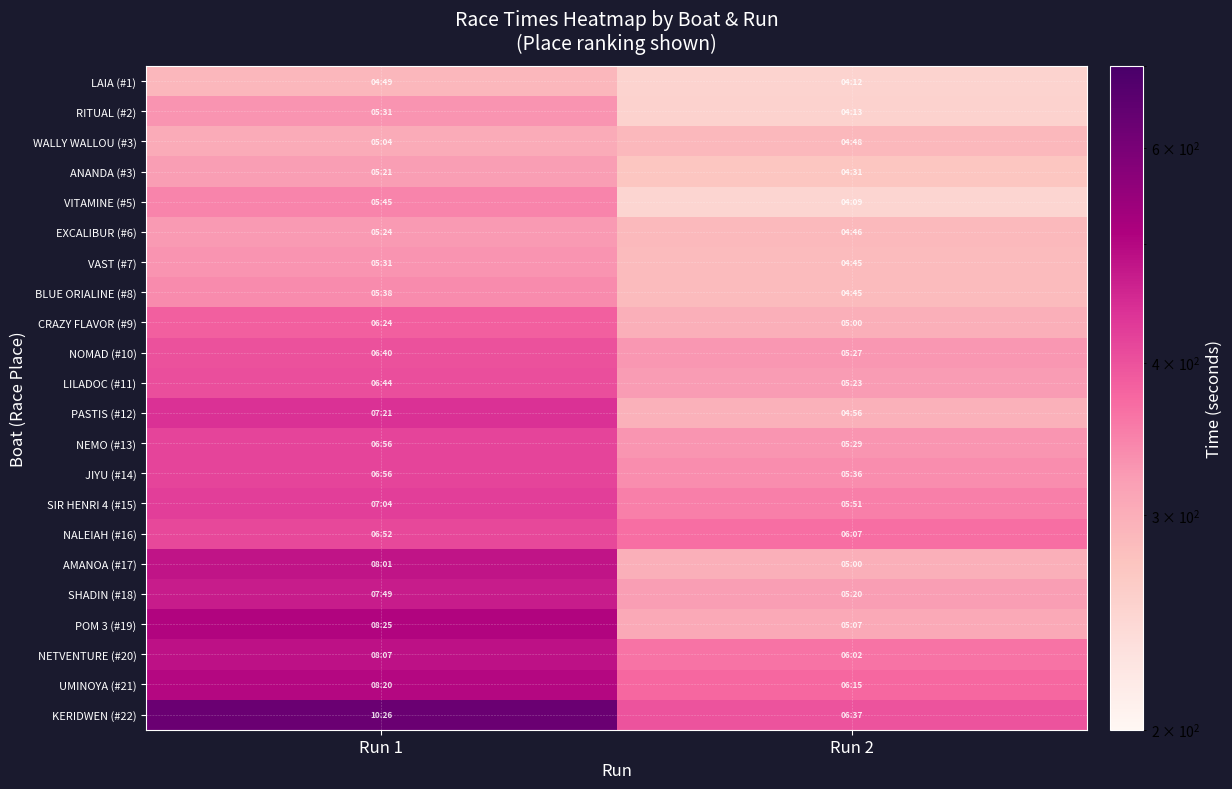

Rank the series by their maximum value, from highest to lowest.

KERIDWEN (#22), POM 3 (#19), UMINOYA (#21), NETVENTURE (#20), AMANOA (#17), SHADIN (#18), PASTIS (#12), SIR HENRI 4 (#15), NEMO (#13), JIYU (#14), NALEIAH (#16), LILADOC (#11), NOMAD (#10), CRAZY FLAVOR (#9), VITAMINE (#5), BLUE ORIALINE (#8), RITUAL (#2), VAST (#7), EXCALIBUR (#6), ANANDA (#3), WALLY WALLOU (#3), LAIA (#1)